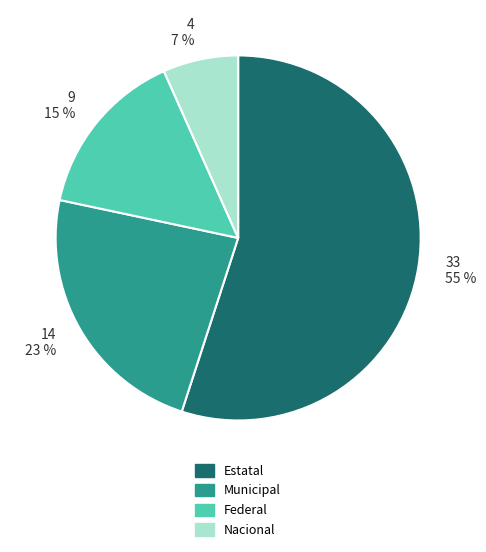

To the nearest percent, what is the average slice percentage?

25%